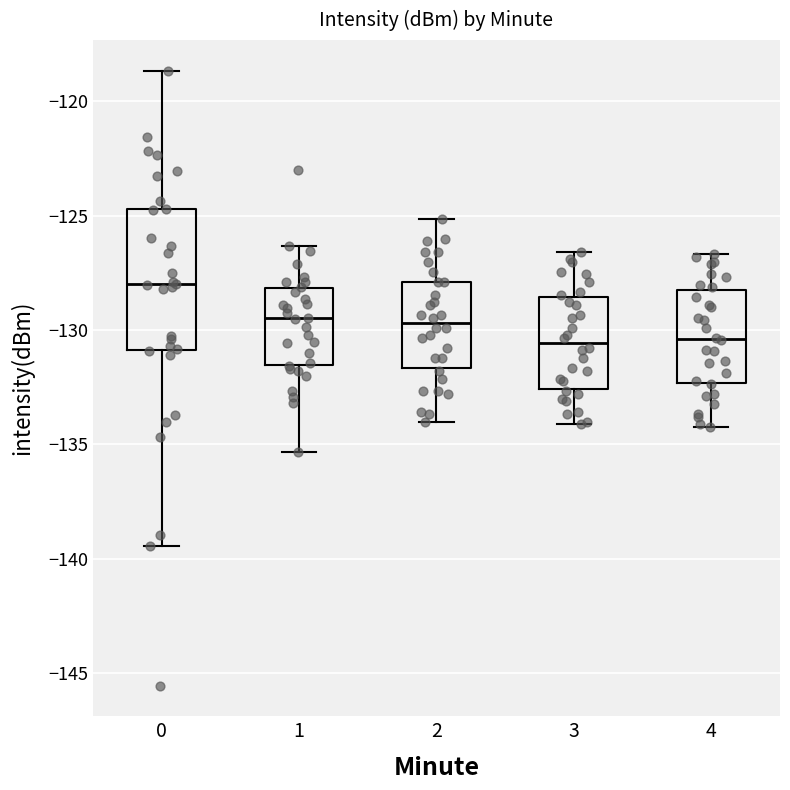

Which box's median line is the highest?

0